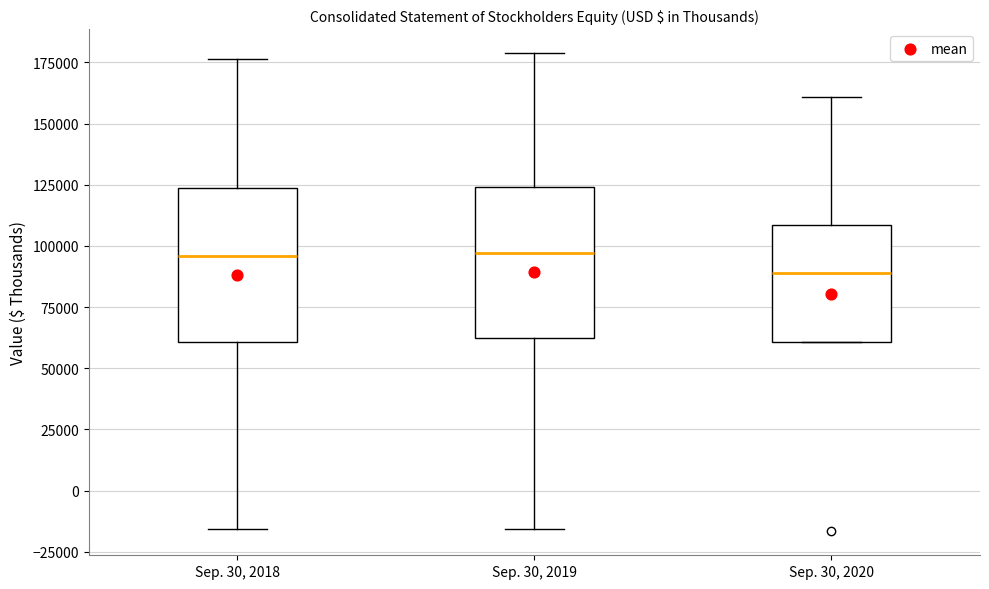

Reading left to right, transcribe this box plot: for each box, give where its median line is, the range the box spans, and where its two whiskers end, as read against the y-axis. The values are not printed on the chart, so give them approximately, as read against the axis.

Sep. 30, 2018: median 95000, box 60000 to 125000, whiskers -15000 to 175000
Sep. 30, 2019: median 95000, box 65000 to 125000, whiskers -15000 to 180000
Sep. 30, 2020: median 90000, box 60000 to 110000, whiskers 60000 to 160000